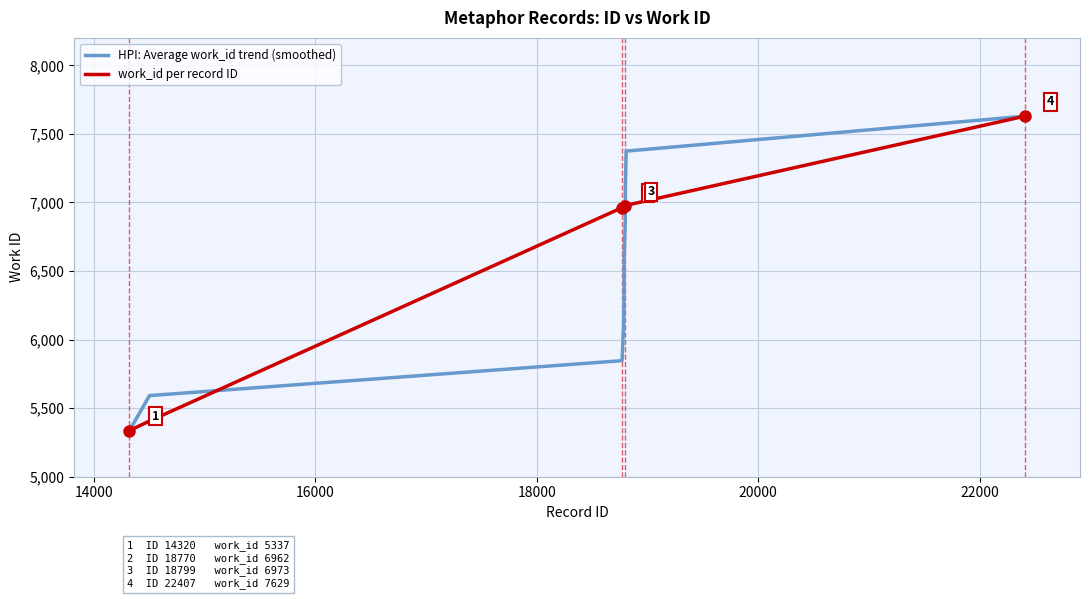

Rank the series by their average value, from highest to lowest.

work_id per record ID, HPI: Average work_id trend (smoothed)